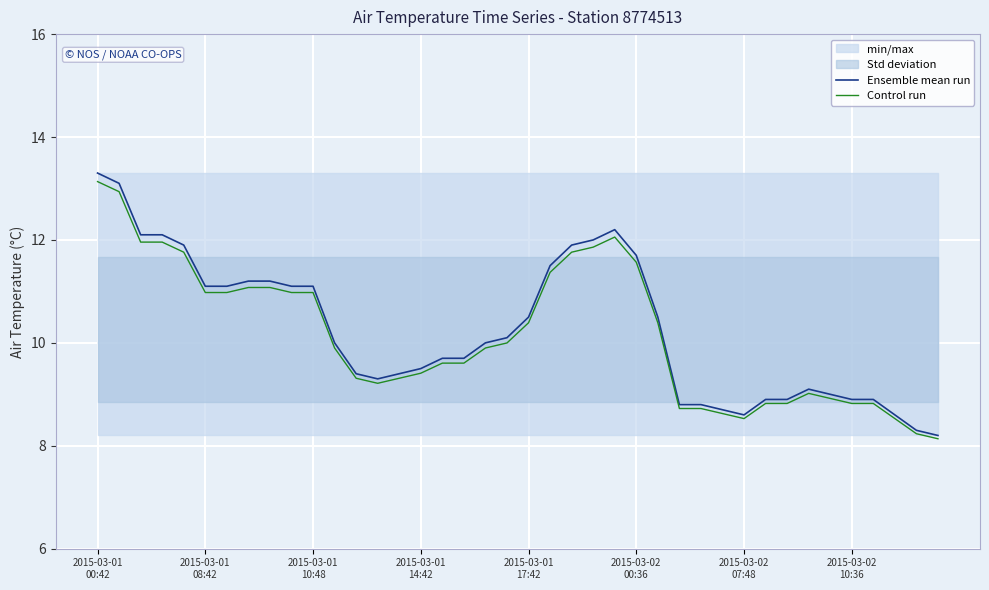

Is the value of Control run at 29 greater than the value of Ensemble mean run at 17?

No